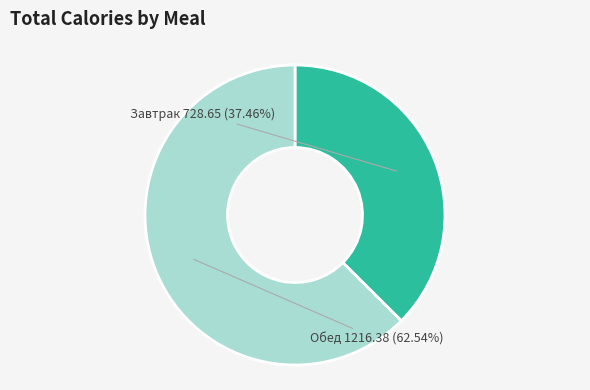

Does Завтрак account for over 50% of the chart?

No